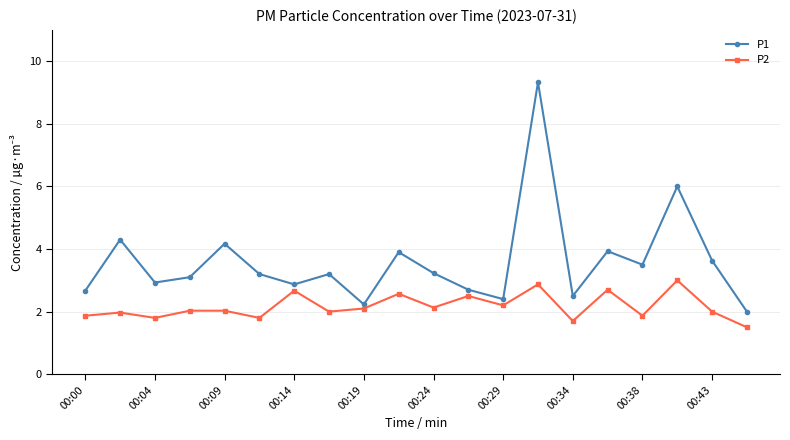

What is the lowest value of the P1 series?

2.0